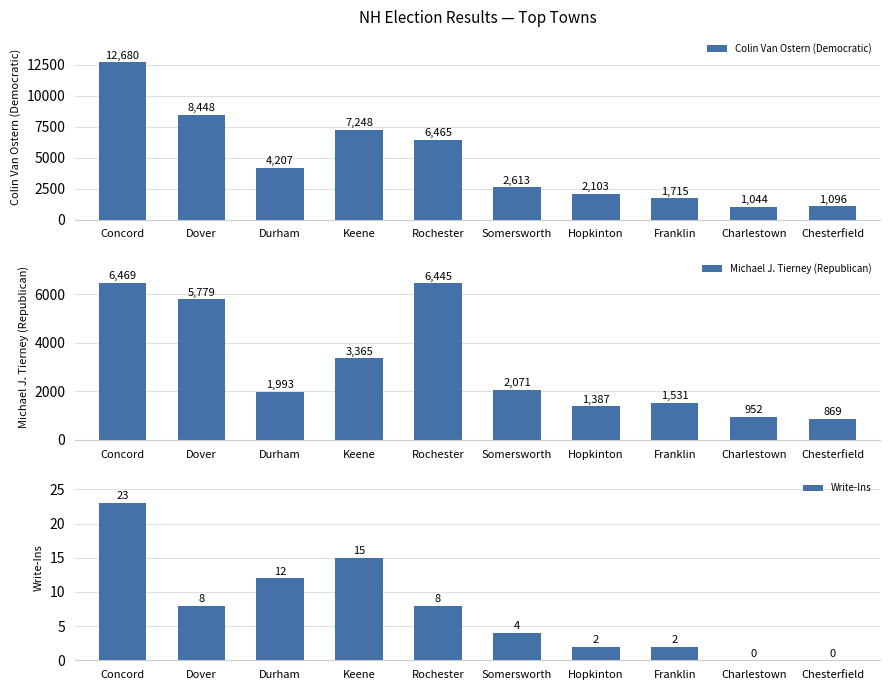

What is the total value across all series at Durham?

6212